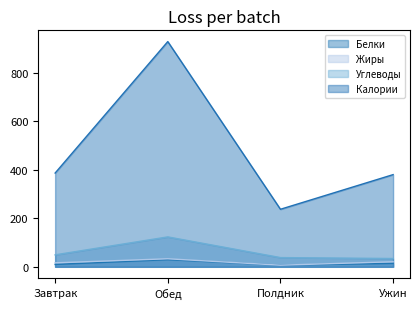

What is the sum of all Углеводы values?

245.2